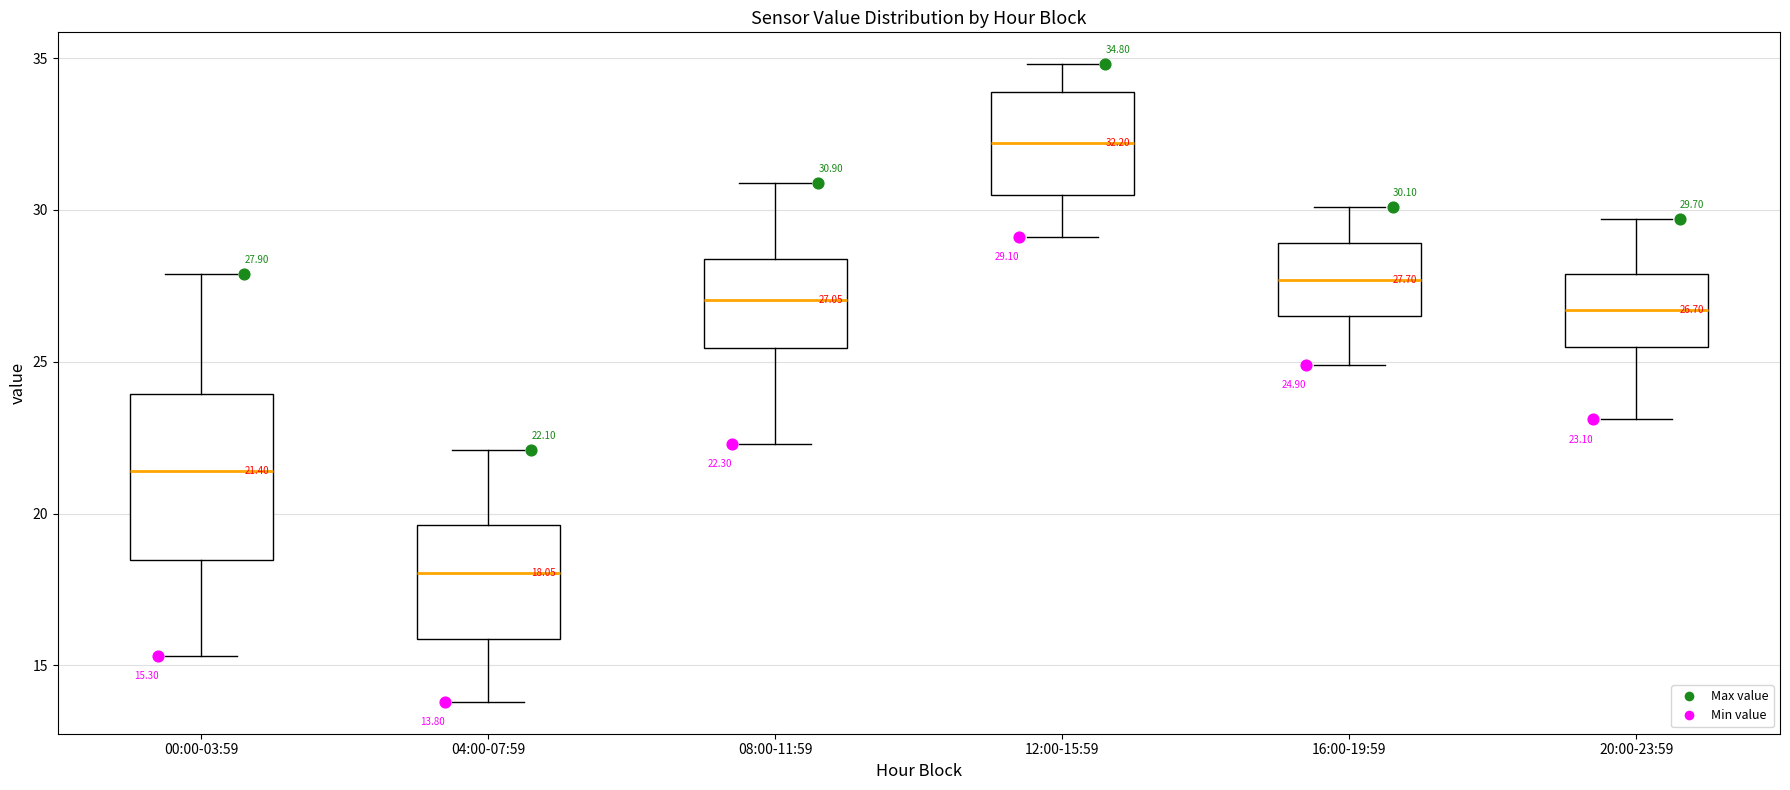

Which box is the tallest, from its lower edge to its upper edge?

00:00-03:59